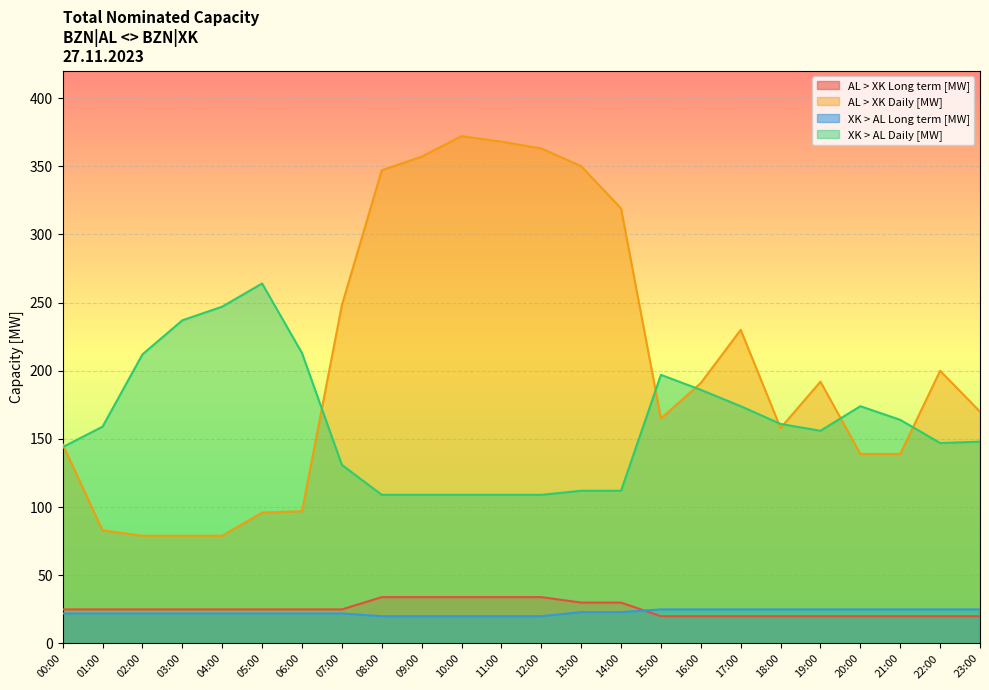

True or false: XK > AL Daily [MW] has a value of 186 at 16:00.

True